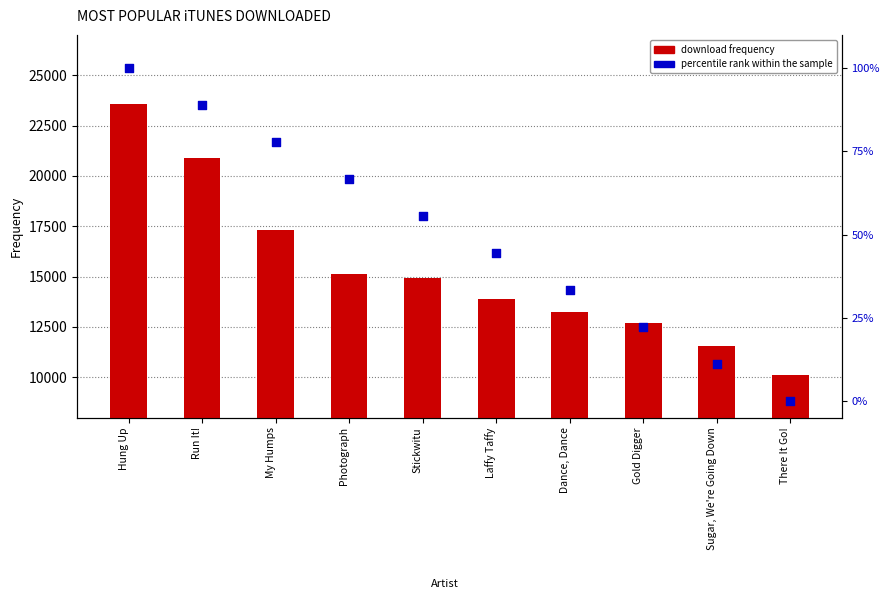

Which series reaches the minimum Y coordinate?

percentile rank within the sample